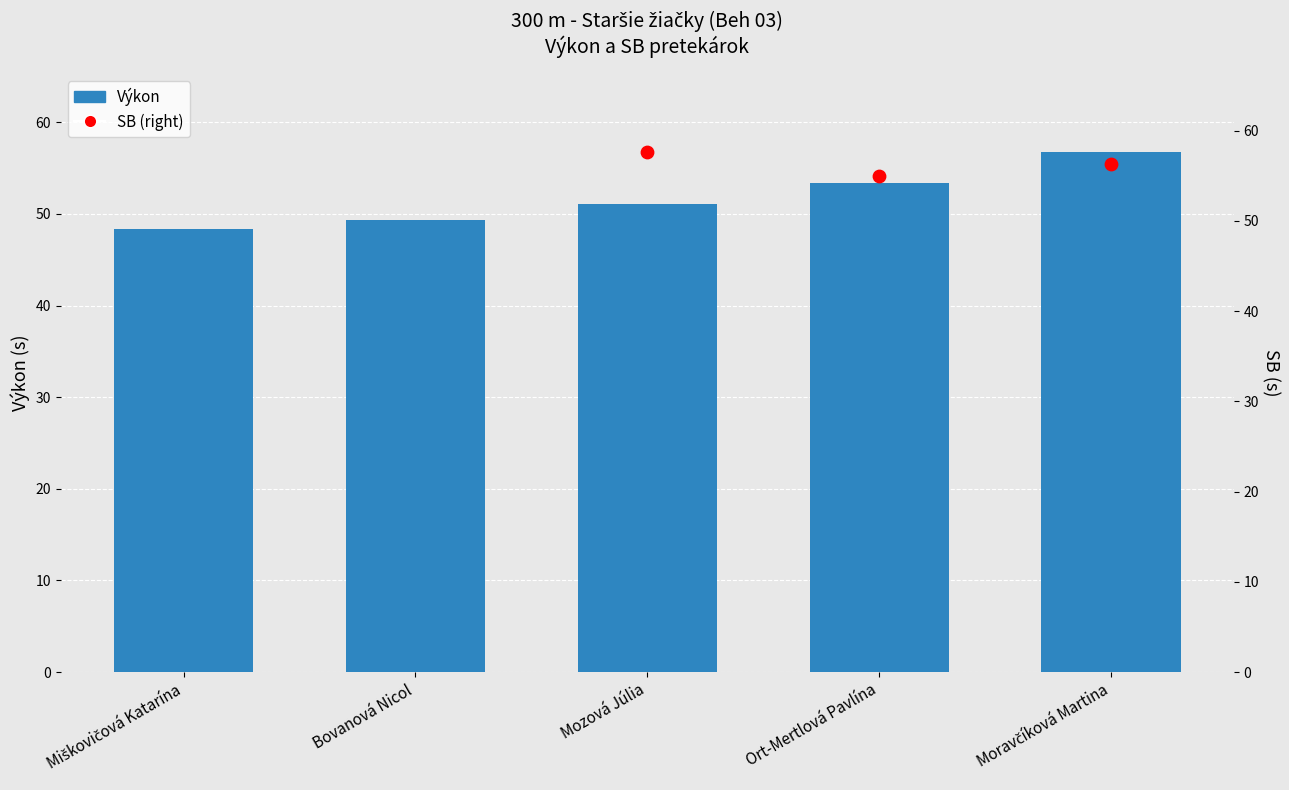

Which has a higher value, Ort-Mertlová Pavlína or Bovanová Nicol?

Ort-Mertlová Pavlína